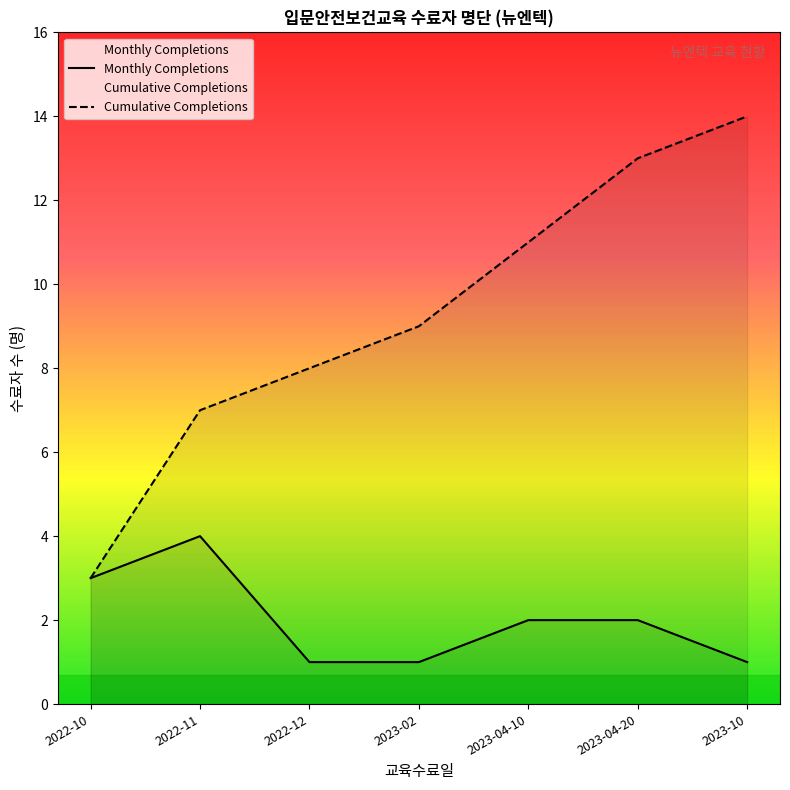

What position from the right is 2022-11?

6